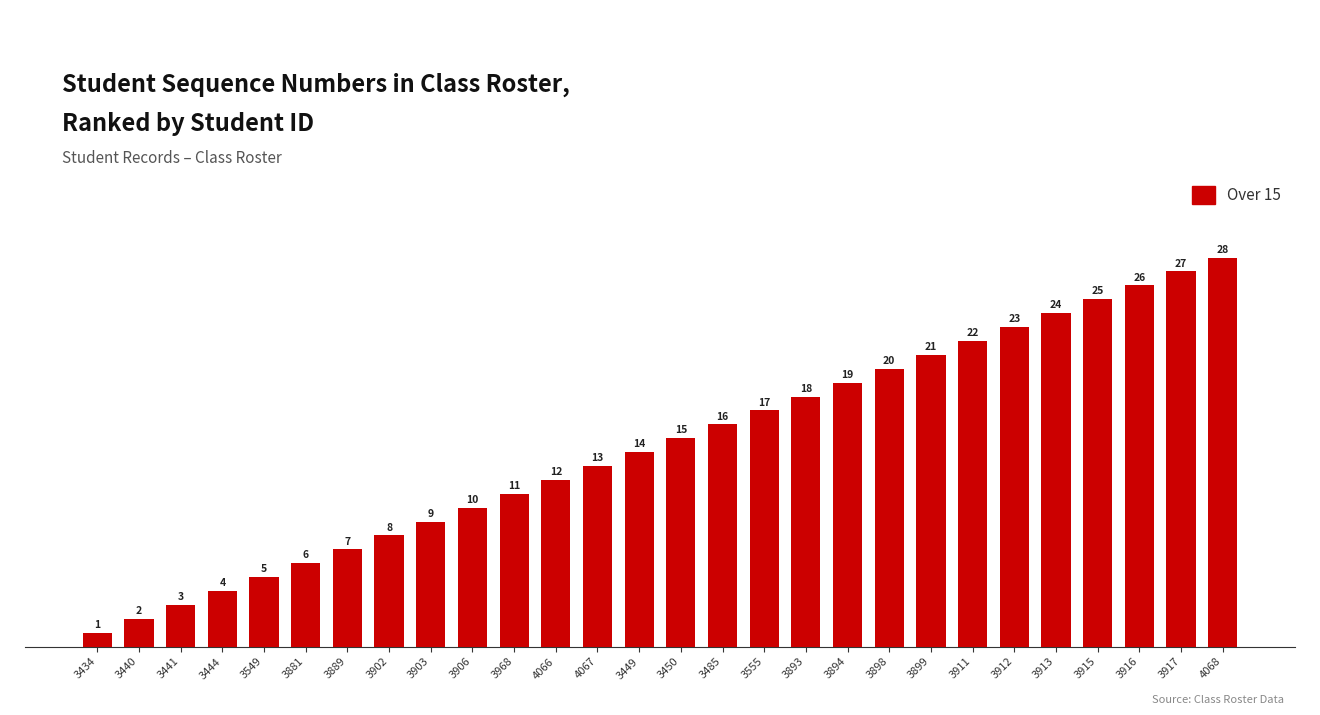

How many bars are there in total?

28